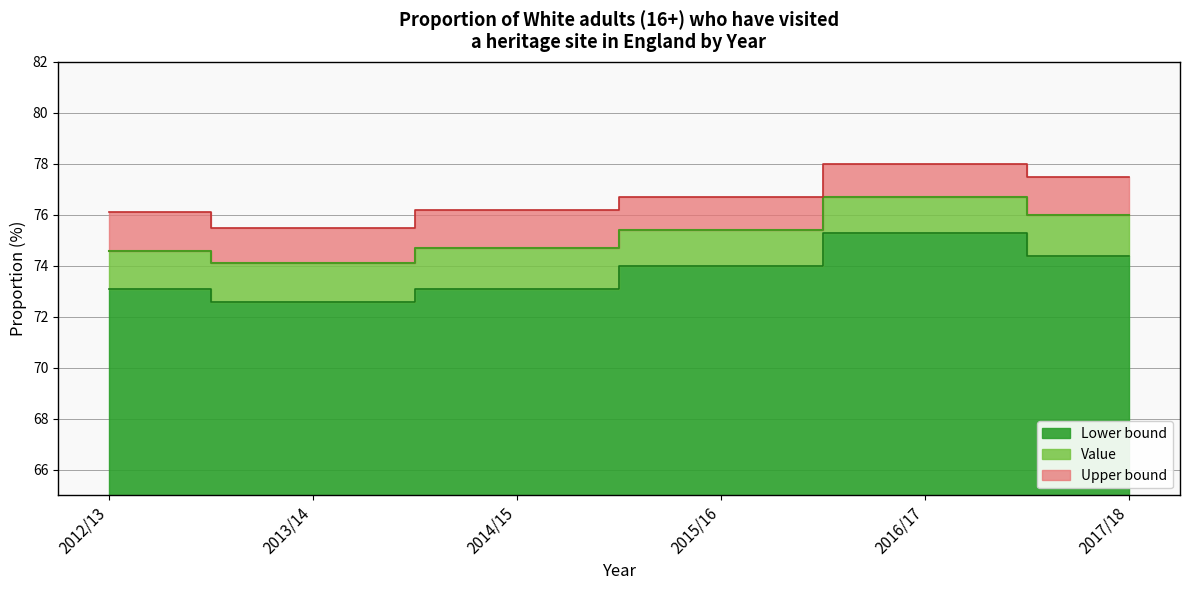

The Upper bound series shows 77.5 at 2017/18. True or false?

True